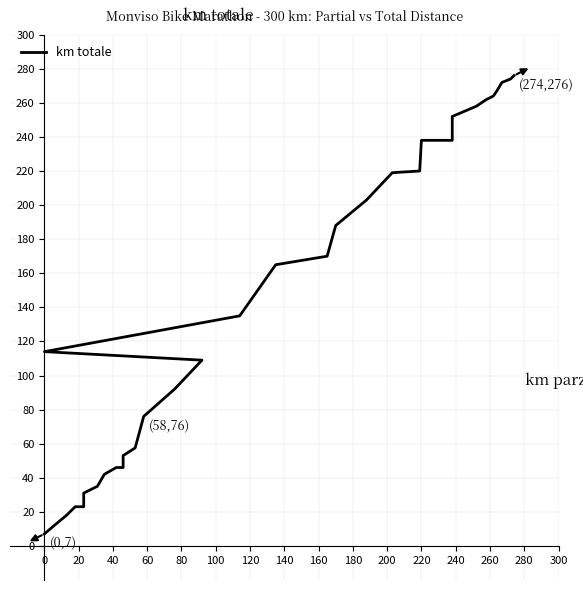

Does the chart display data point markers on the line(s)?

No